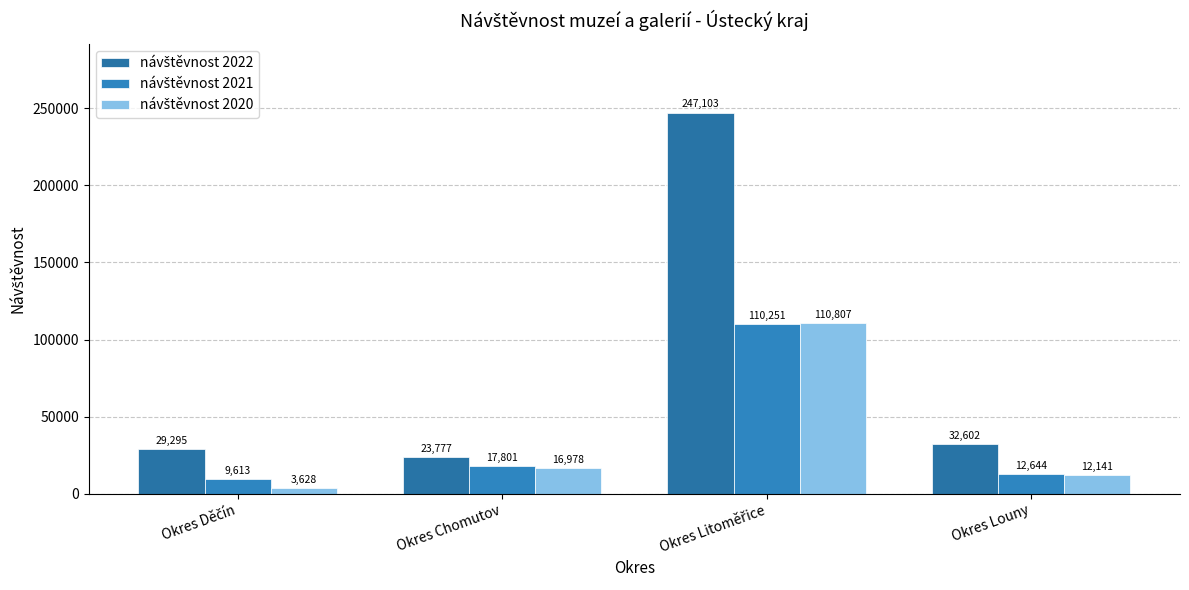

What is the sum of all návštěvnost 2021 values?

150309